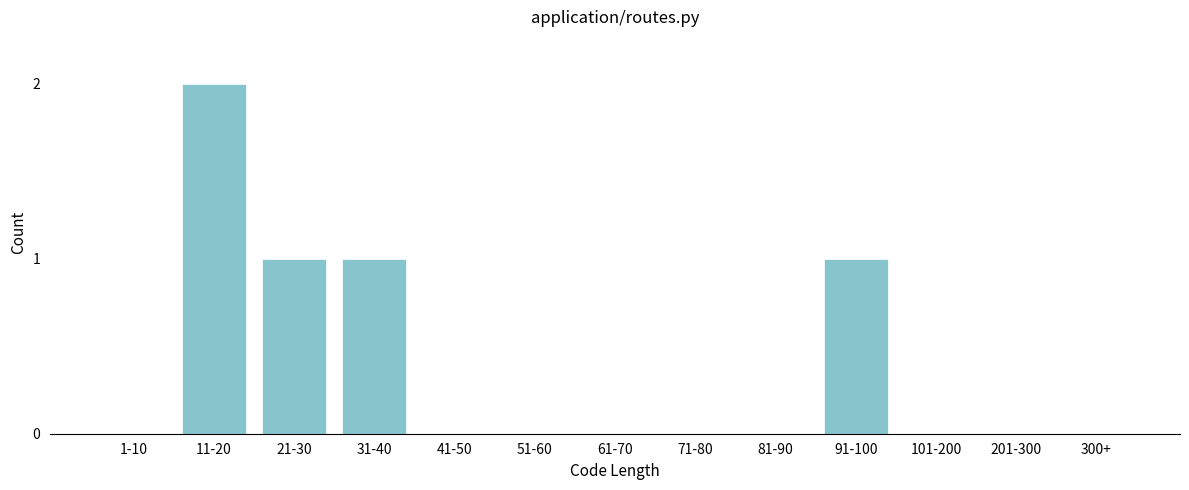

Reading left to right, extract all data points from this chart.

1-10=0	11-20=2	21-30=1	31-40=1	41-50=0	51-60=0	61-70=0	71-80=0	81-90=0	91-100=1	101-200=0	201-300=0	300+=0